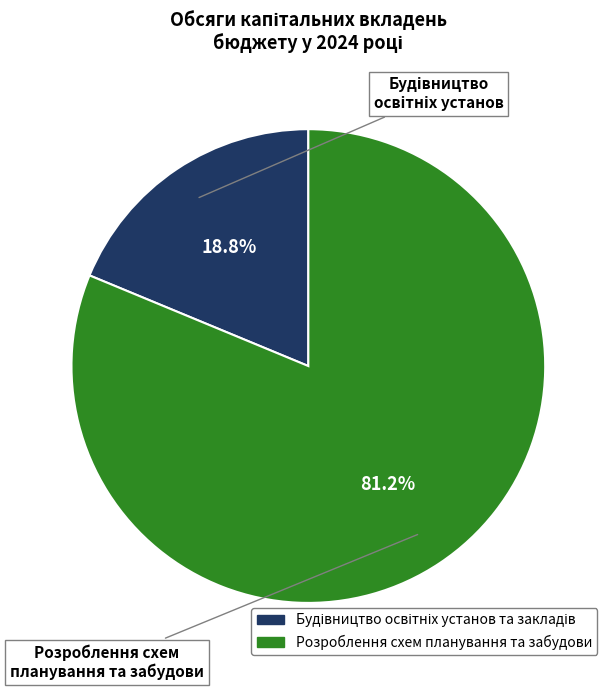

What is the largest slice in the pie chart?

Розроблення схем планування та забудови